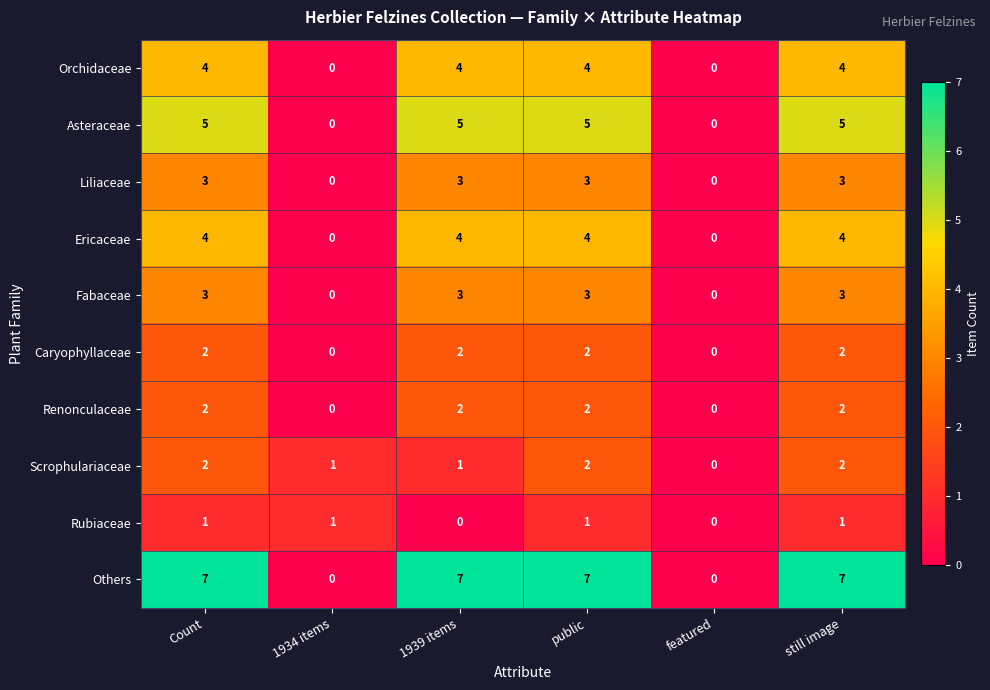

How many data points does each series have?

6